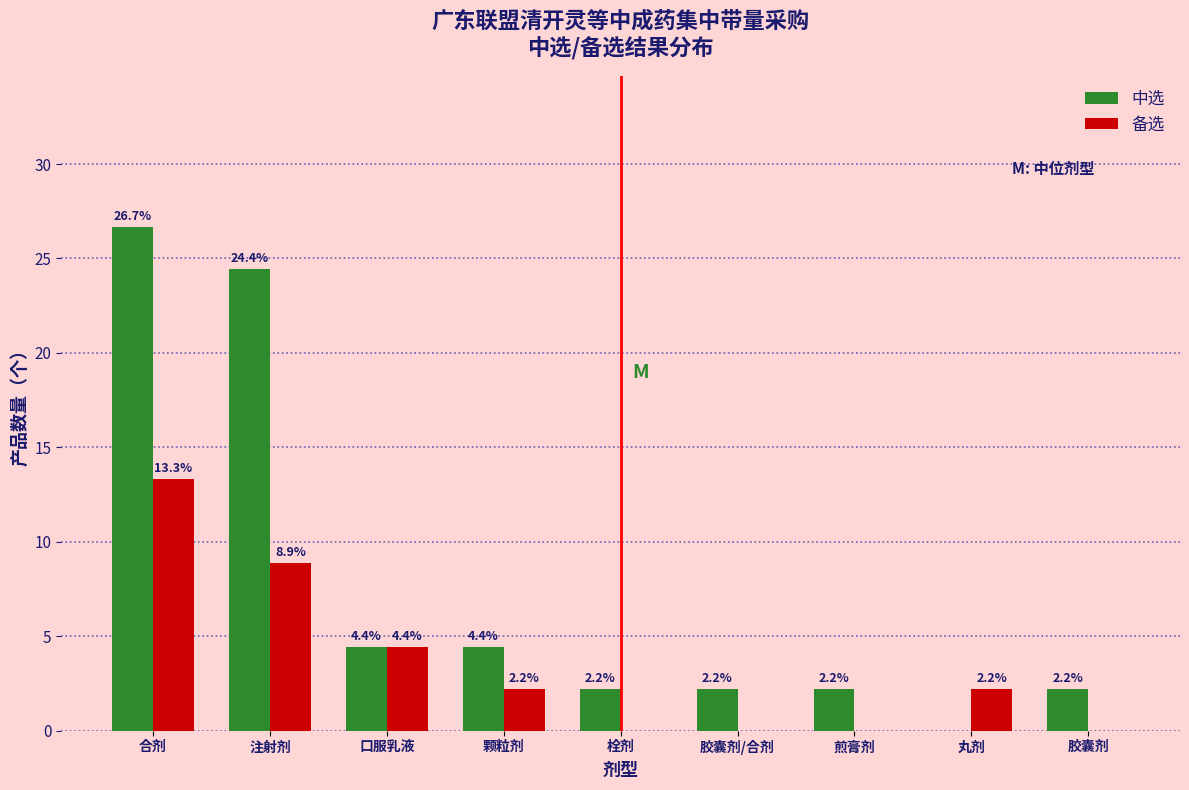

Reading left to right, what are all the values shown in this chart?

中选: 合剂=26.7	注射剂=24.4	口服乳液=4.4	颗粒剂=4.4	栓剂=2.2	胶囊剂/合剂=2.2	煎膏剂=2.2	丸剂=0.0	胶囊剂=2.2
备选: 合剂=13.3	注射剂=8.9	口服乳液=4.4	颗粒剂=2.2	栓剂=0.0	胶囊剂/合剂=0.0	煎膏剂=0.0	丸剂=2.2	胶囊剂=0.0